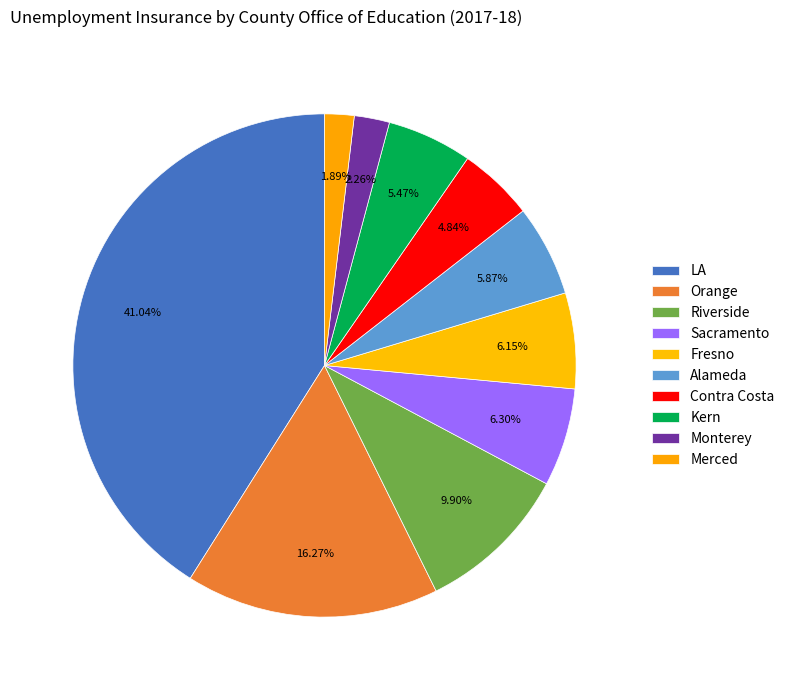

How many slices are in this pie chart?

10